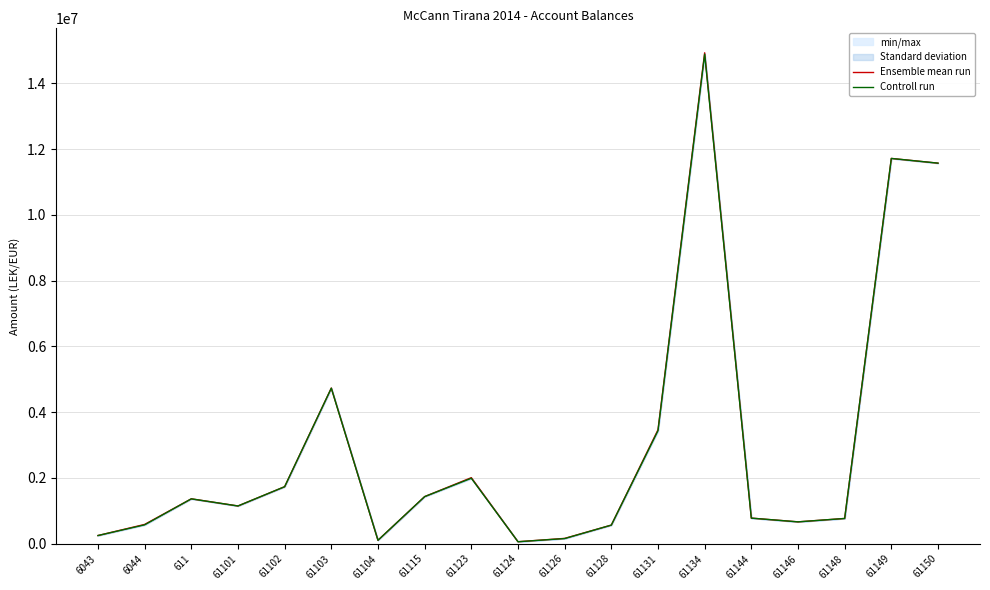

How many data points in Ensemble mean run are less than 1149043?

9